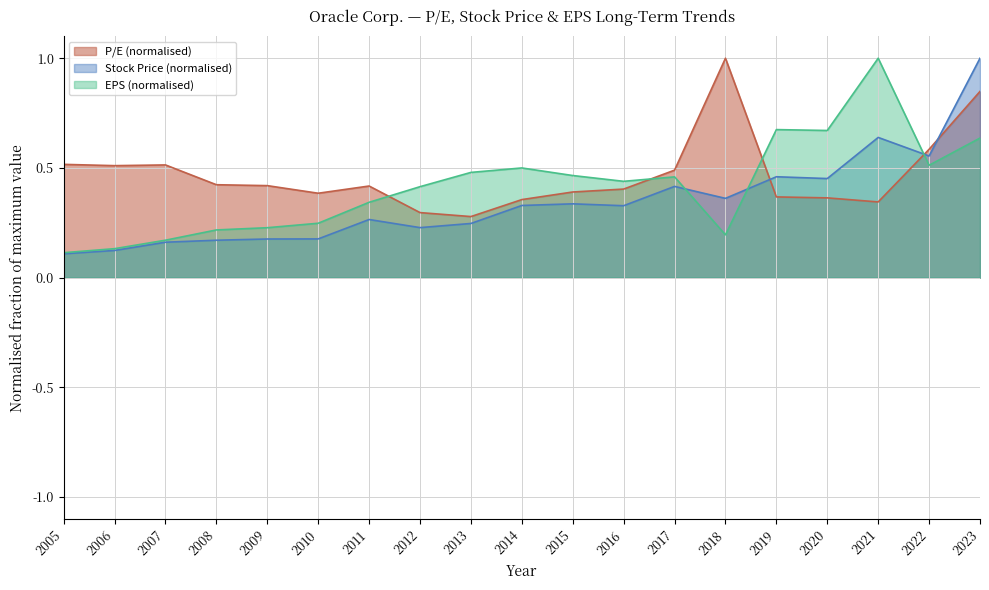

Rank the series by their maximum value, from highest to lowest.

P/E, Stock Price, EPS